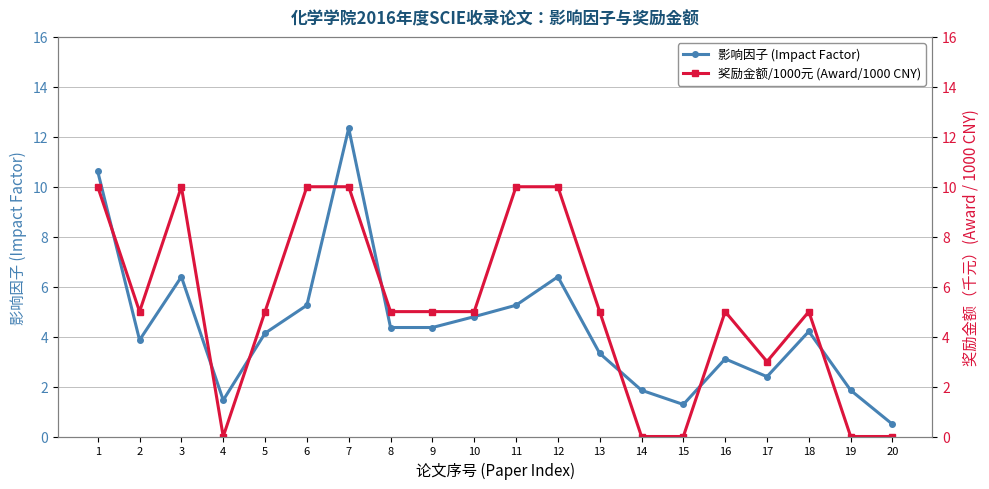

True or false: 奖励金额/1000元 (Award/1000 CNY) has a value of 10.0 at 11.

True